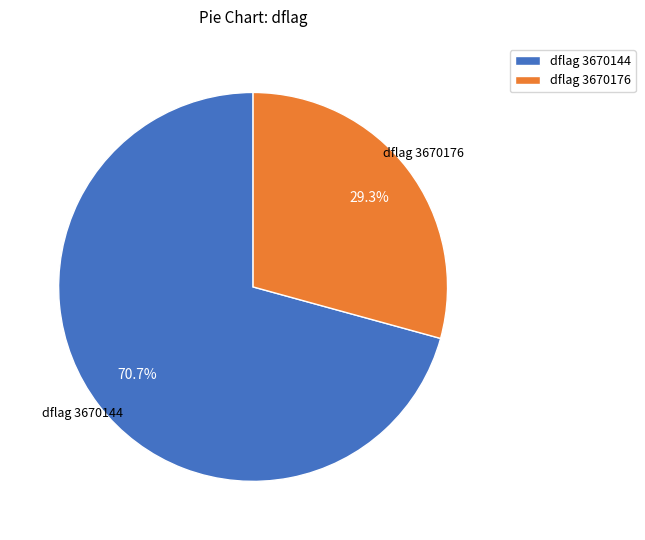

How many slices are in this pie chart?

2